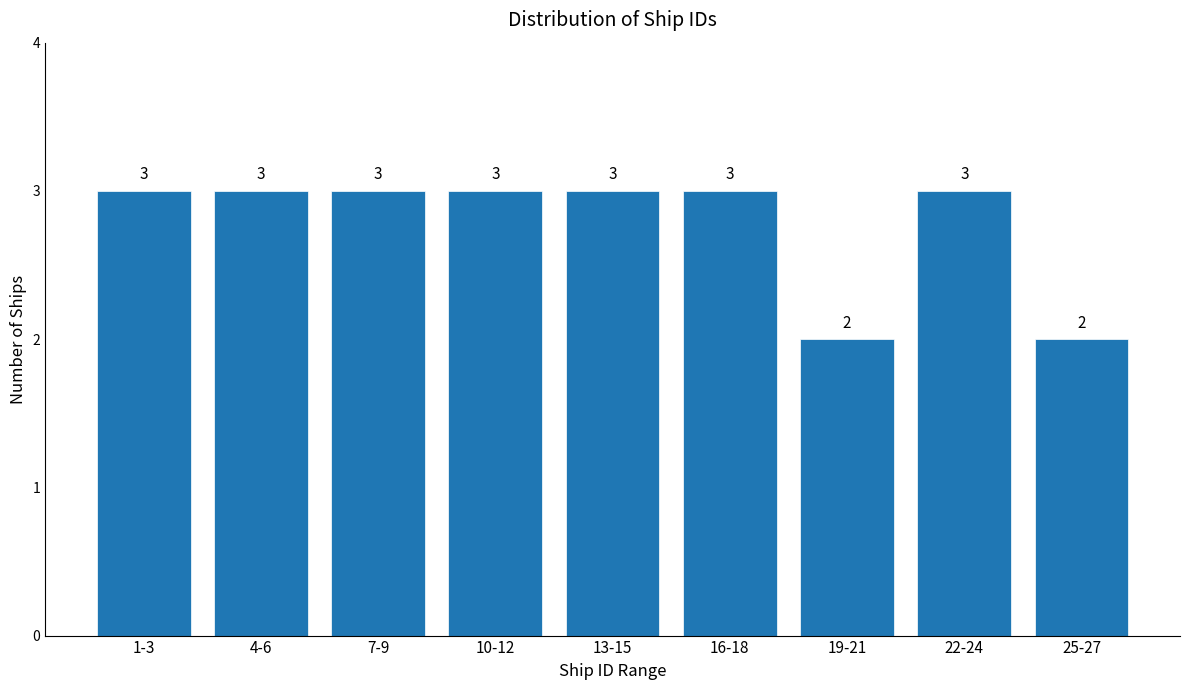

Reading left to right, what are all the values shown in this chart?

1-3=3	4-6=3	7-9=3	10-12=3	13-15=3	16-18=3	19-21=2	22-24=3	25-27=2